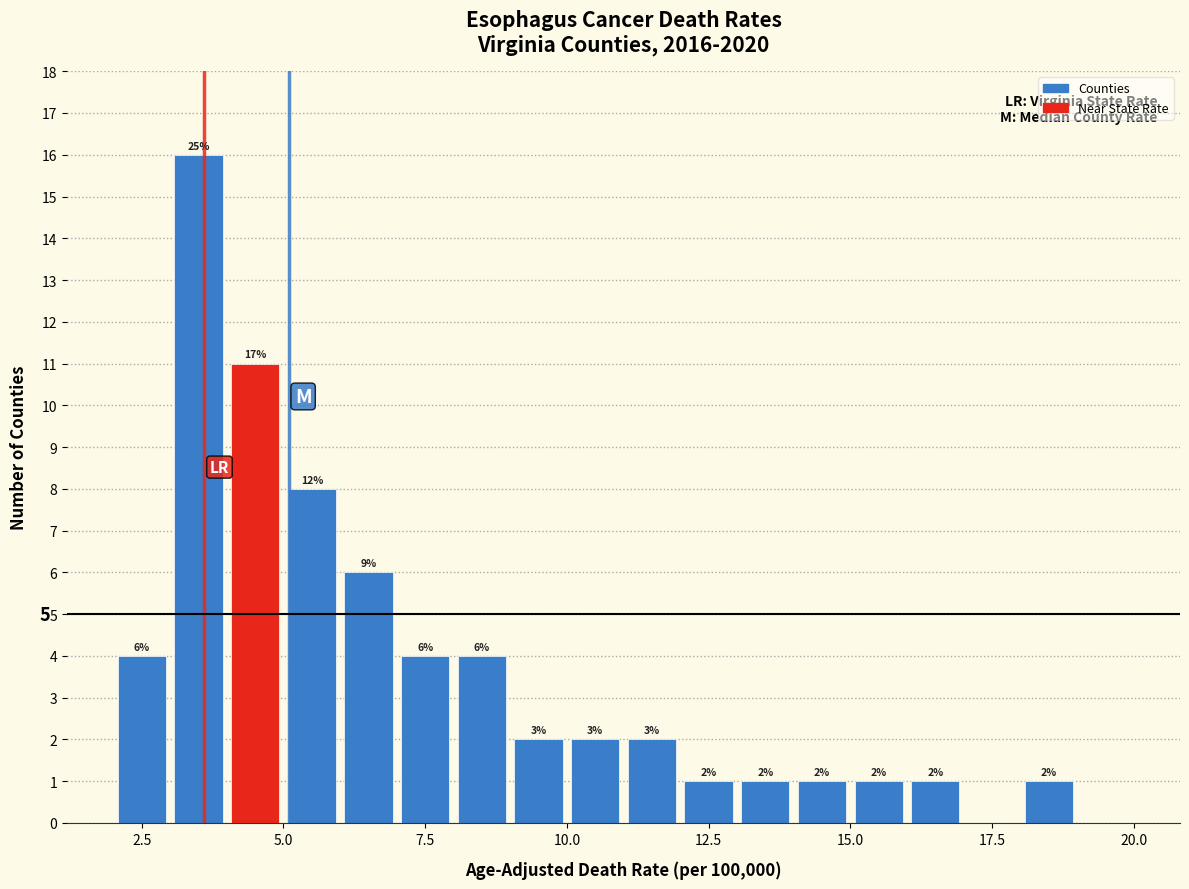

Around what value on the x-axis is the tallest bar? Give the approximate position of its centre, as read against the axis.

3.5